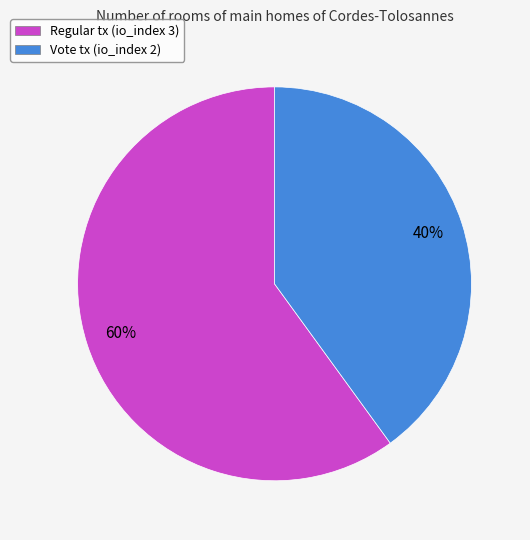

Combined, do Regular tx (io_index 3) and Vote tx (io_index 2) account for over 50%?

Yes